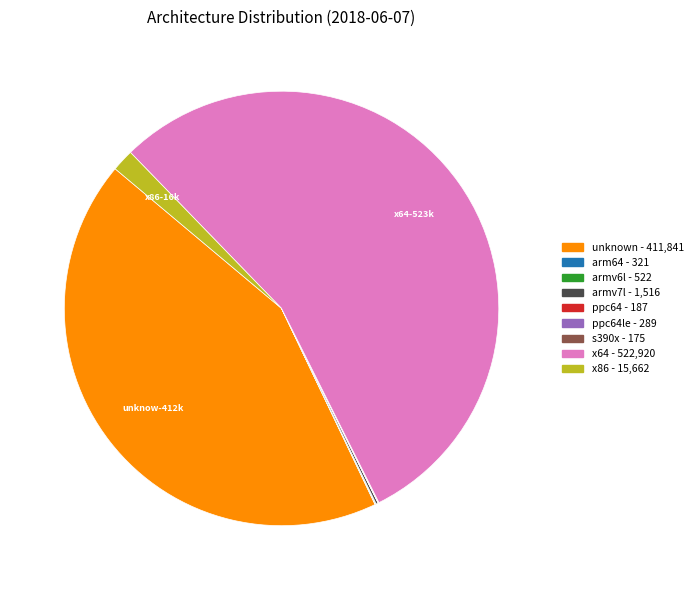

Does any single category account for the majority?

Yes